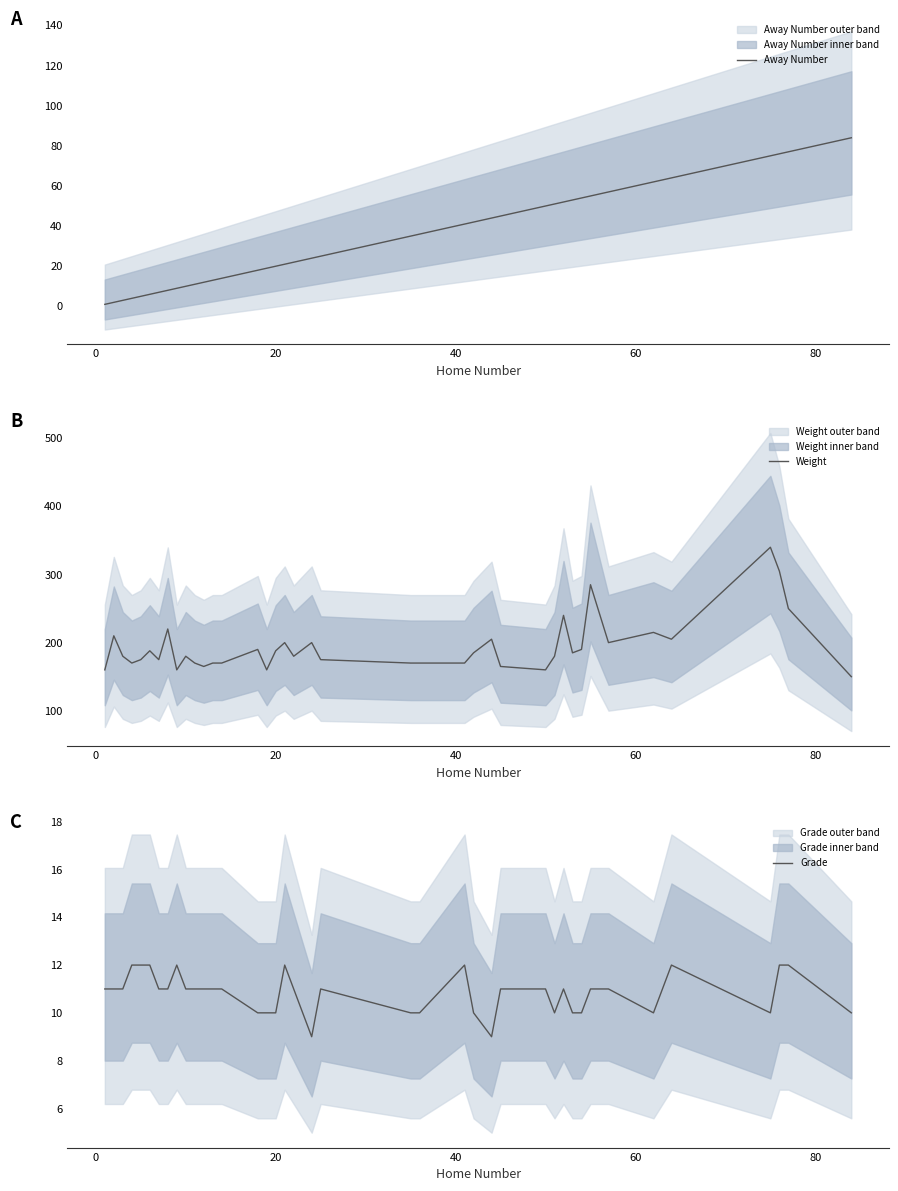

Reading left to right, transcribe all the data shown in this chart.

Away Number: 1	2	3	4	5	6	7	8	9	10	11	12	13	14	18	19	20	21	22	24	25	35	36	41	42	44	45	50	51	52	53	54	55	57	62	64	75	76	77	84
Weight: 160	210	180	170	175	188	175	220	160	180	170	165	170	170	190	160	188	200	180	200	175	170	170	170	185	205	165	160	180	240	185	190	285	200	215	205	340	305	250	150
Grade: 11	11	11	12	12	12	11	11	12	11	11	11	11	11	10	10	10	12	11	9	11	10	10	12	10	9	11	11	10	11	10	10	11	11	10	12	10	12	12	10